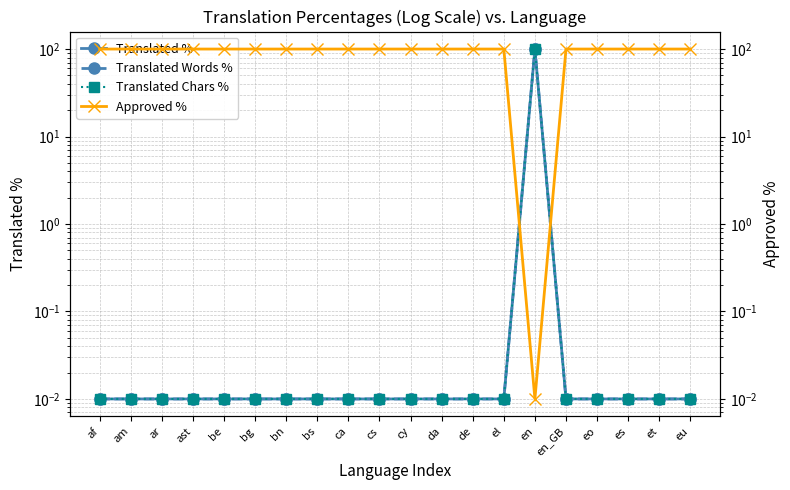

Which category has the highest value across all series?

en